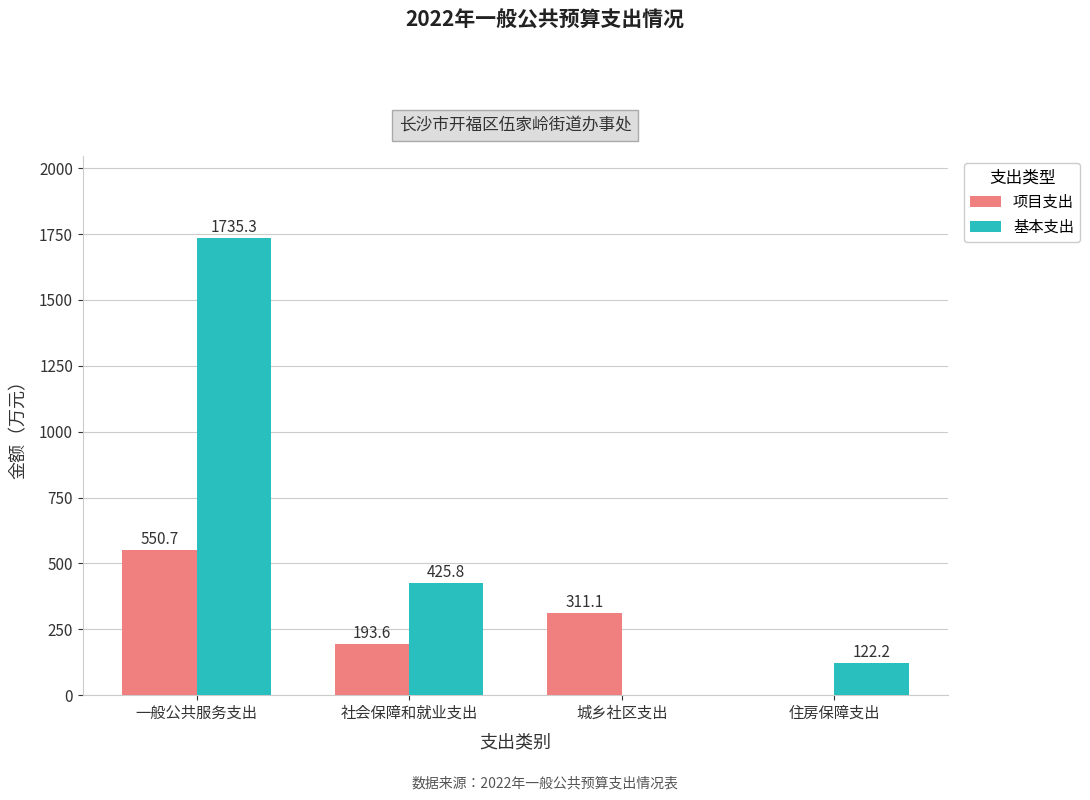

Where is 基本支出 nearest to the value 867?

社会保障和就业支出